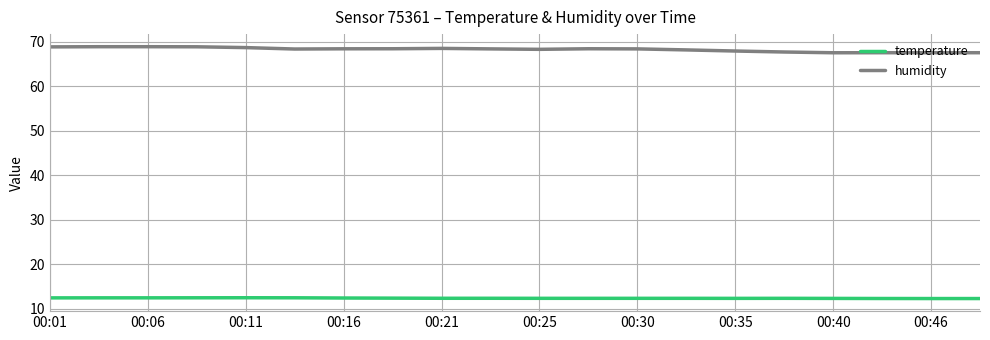

True or false: humidity and temperature cross at least once.

False